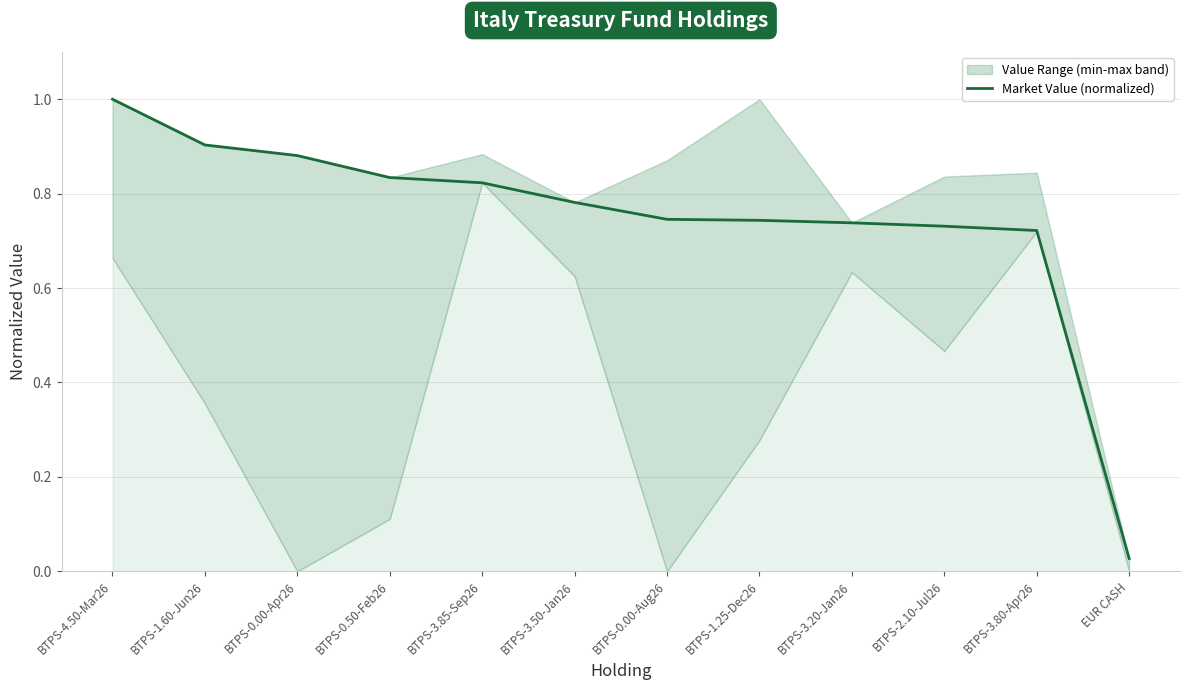

The value at BTPS-4.50-Mar26 is 1.0. True or false?

True